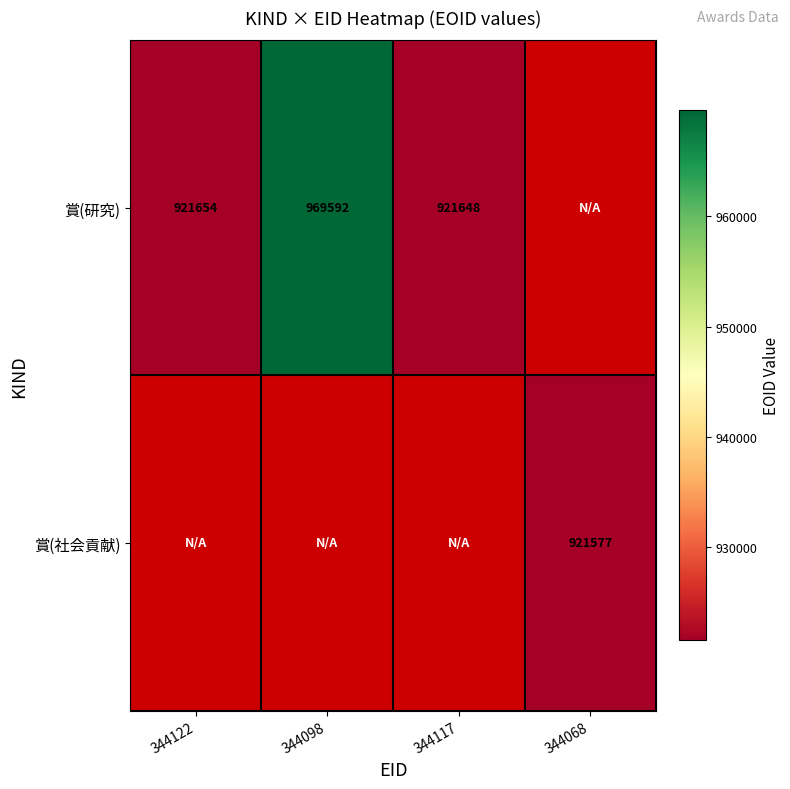

At how many categories does at least one series exceed 940722?

1